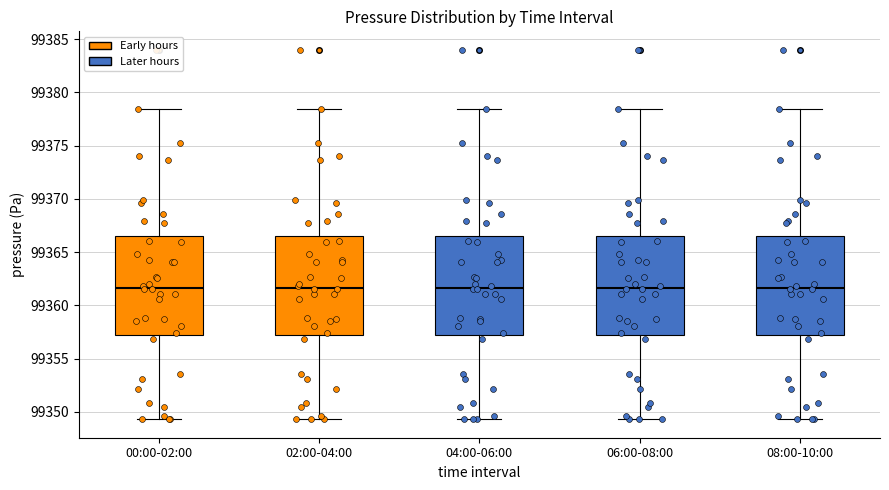

Reading left to right, transcribe this box plot: for each box, give where its median line is, the range the box spans, and where its two whiskers end, as read against the y-axis. The values are not printed on the chart, so give them approximately, as read against the axis.

00:00-02:00: median 99361.5, box 99357.5 to 99366.5, whiskers 99349.5 to 99378.5
02:00-04:00: median 99361.5, box 99357.5 to 99366.5, whiskers 99349.5 to 99378.5
04:00-06:00: median 99361.5, box 99357.5 to 99366.5, whiskers 99349.5 to 99378.5
06:00-08:00: median 99361.5, box 99357.5 to 99366.5, whiskers 99349.5 to 99378.5
08:00-10:00: median 99361.5, box 99357.5 to 99366.5, whiskers 99349.5 to 99378.5